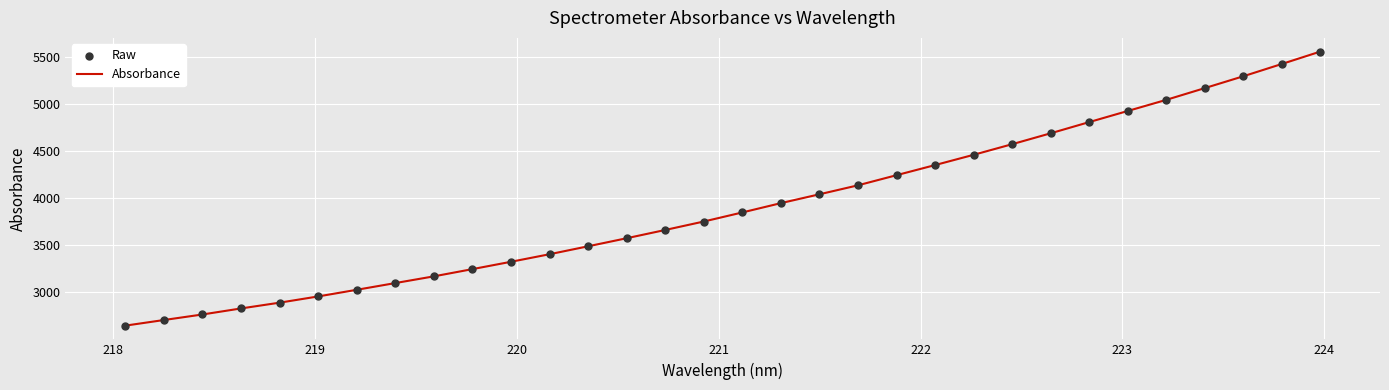

What is the greatest value displayed?

5555.3